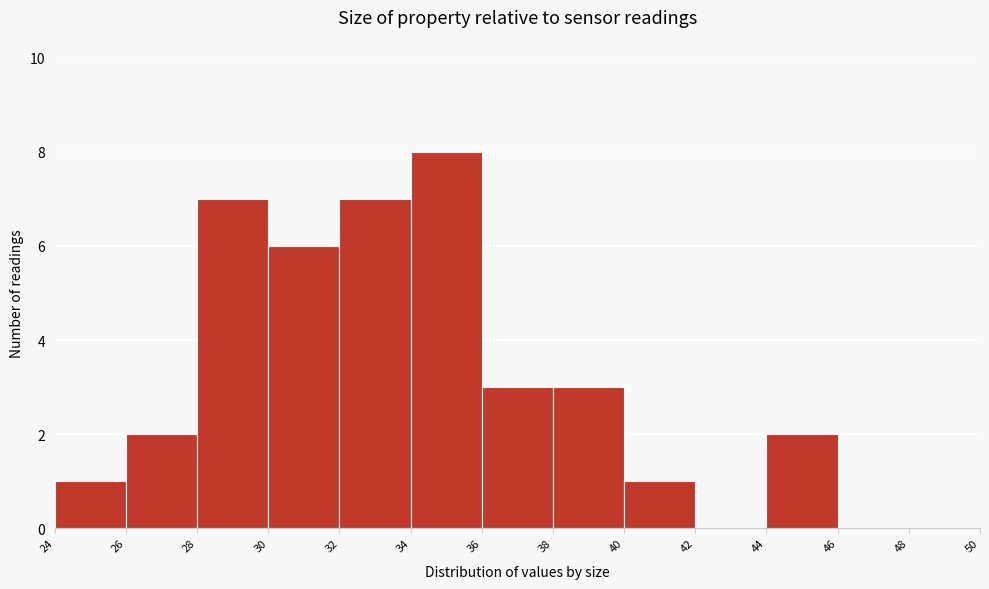

What is the height of the bar covering 34 to 36 on the x-axis? The values are not printed on the chart, so give them approximately, as read against the axis.

8